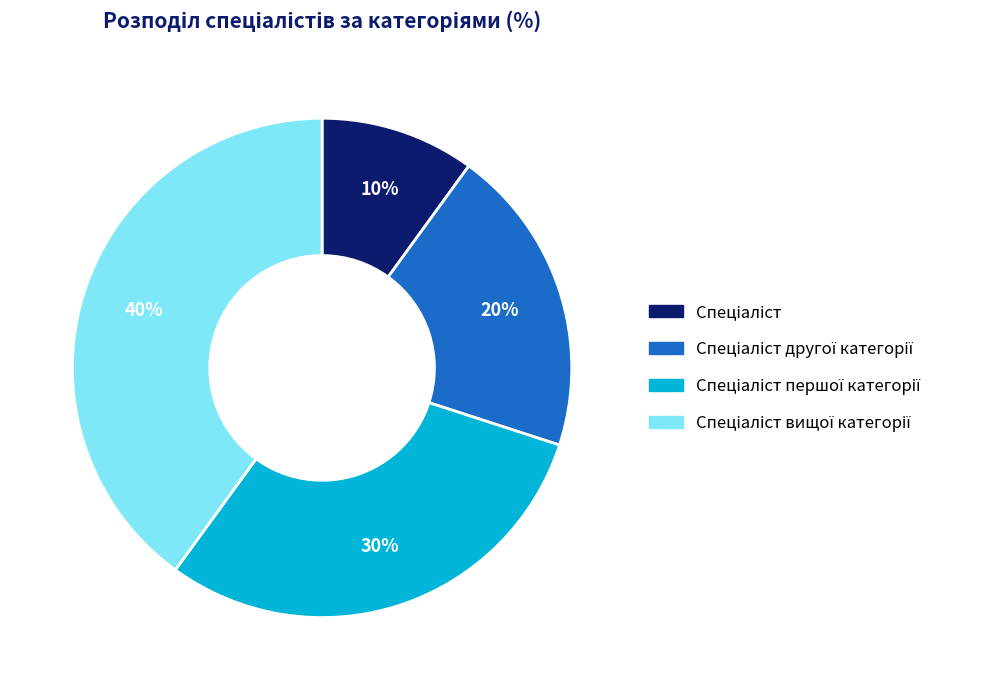

To the nearest percent, what is the average slice percentage?

25%